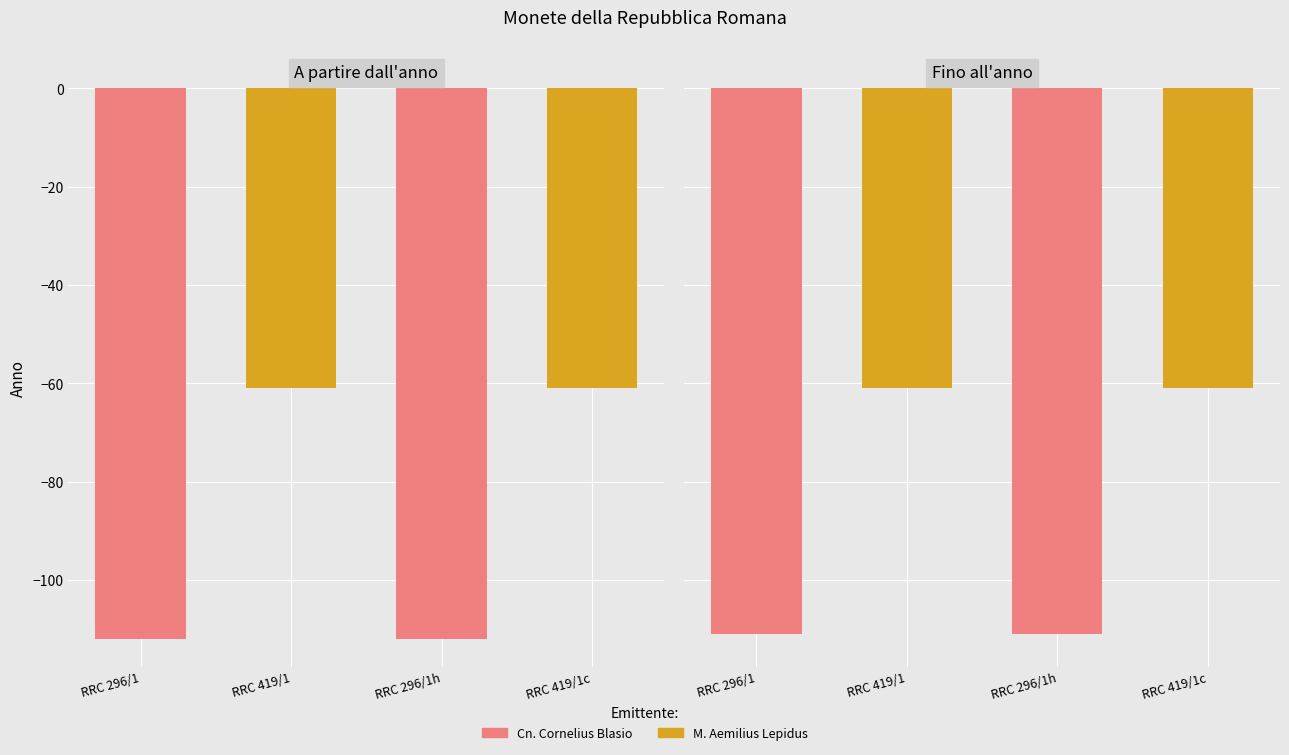

What is the total value across all series at RRC 419/1c?

-122